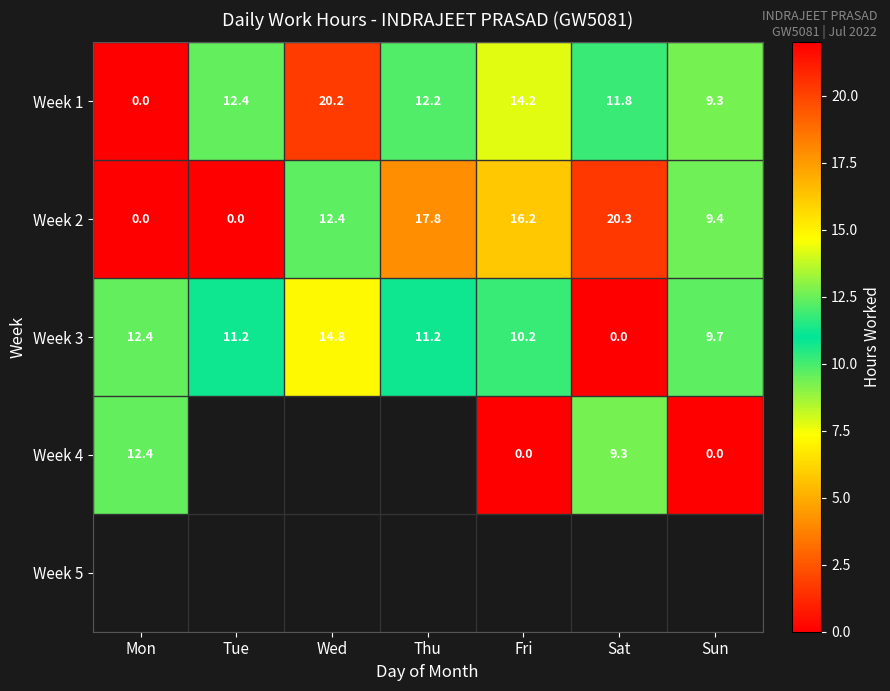

Is the value of Week 3 at Fri greater than the value of Week 4 at Sun?

Yes